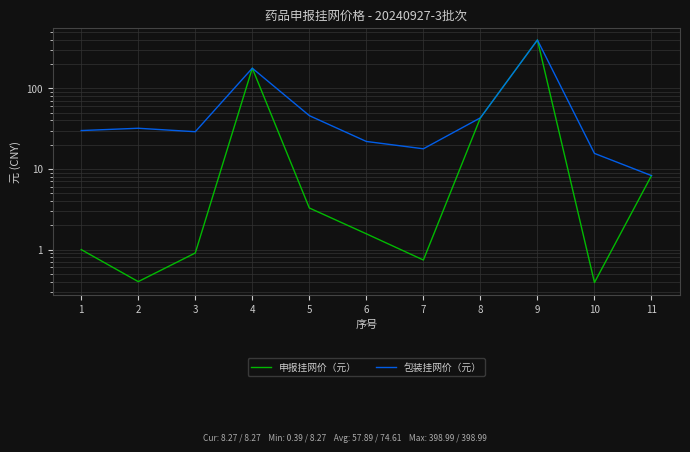

Which series has the largest total across all categories?

包装挂网价（元）